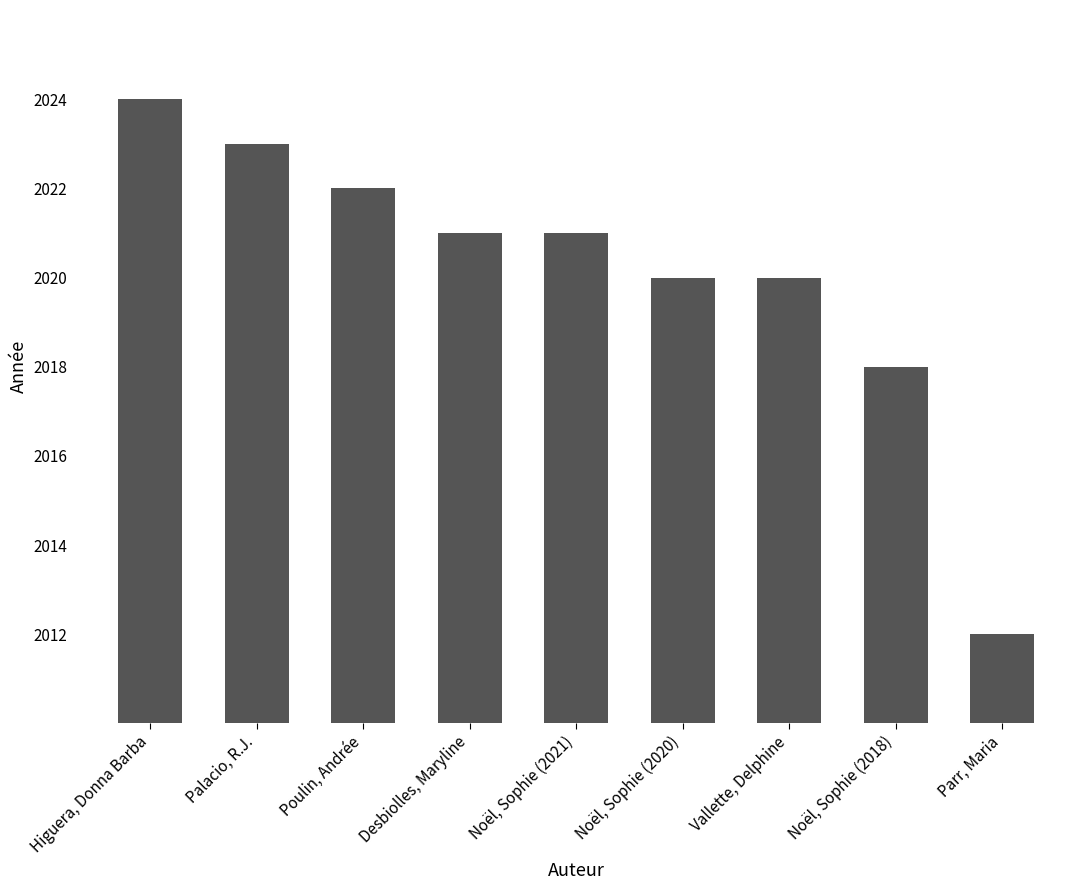

Reading right to left, transcribe all the data shown in this chart.

2012	2018	2020	2020	2021	2021	2022	2023	2024